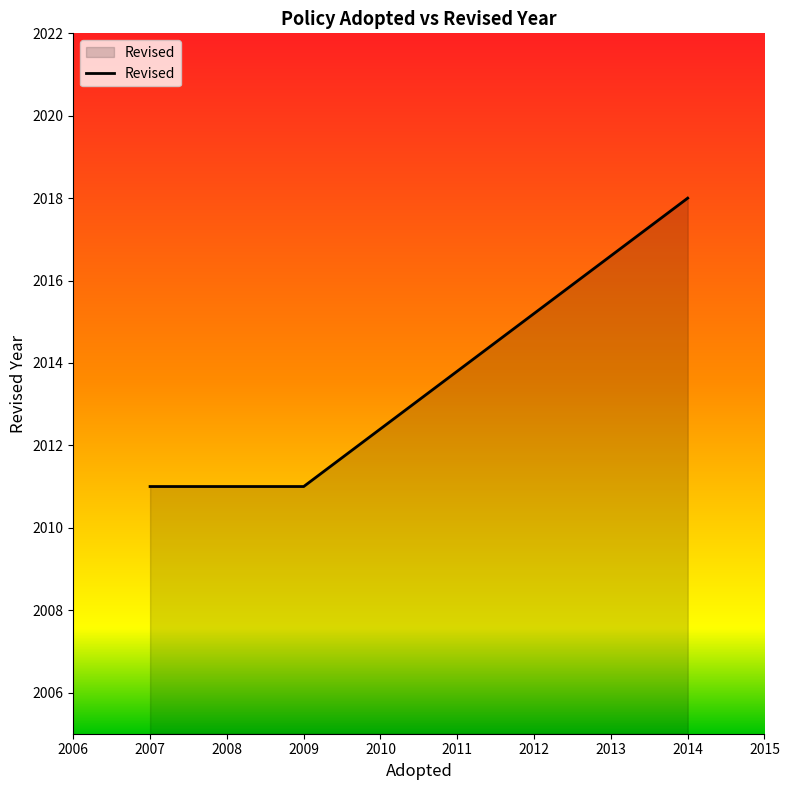

What is the sum of all values?

8051